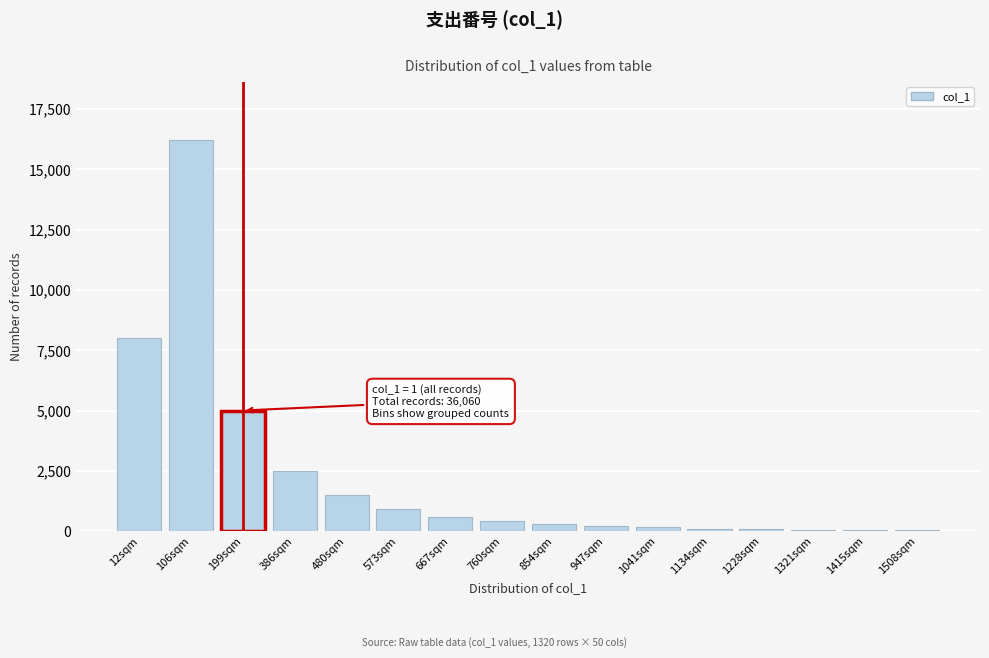

Which category has the highest value across all series?

106sqm